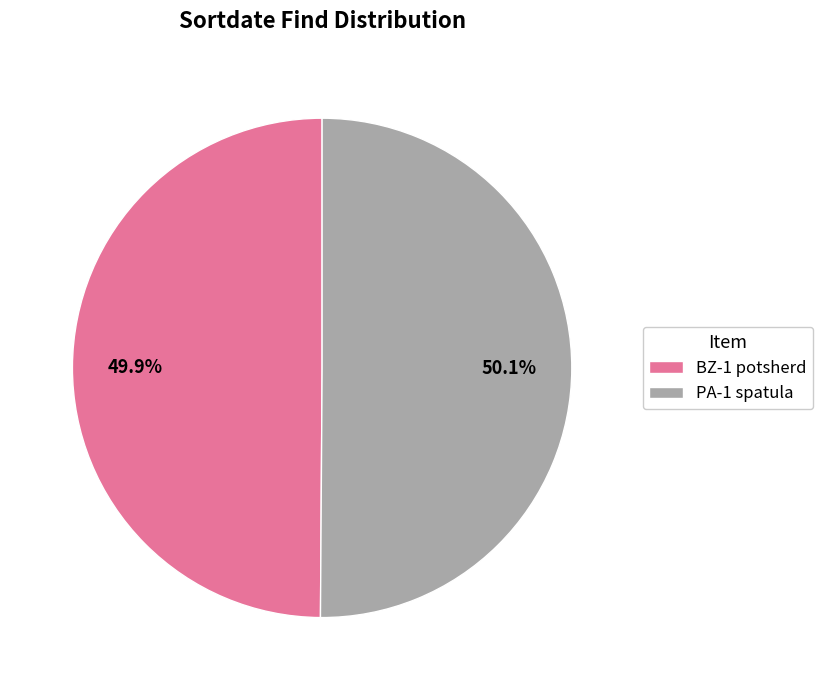

What percentage is NOT represented by BZ-1 potsherd?

50.1%